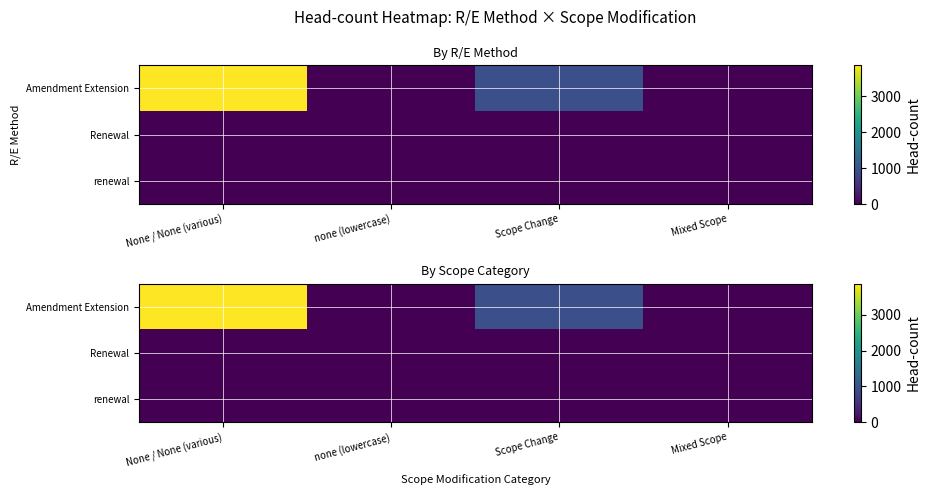

What is the greatest value displayed?

3864